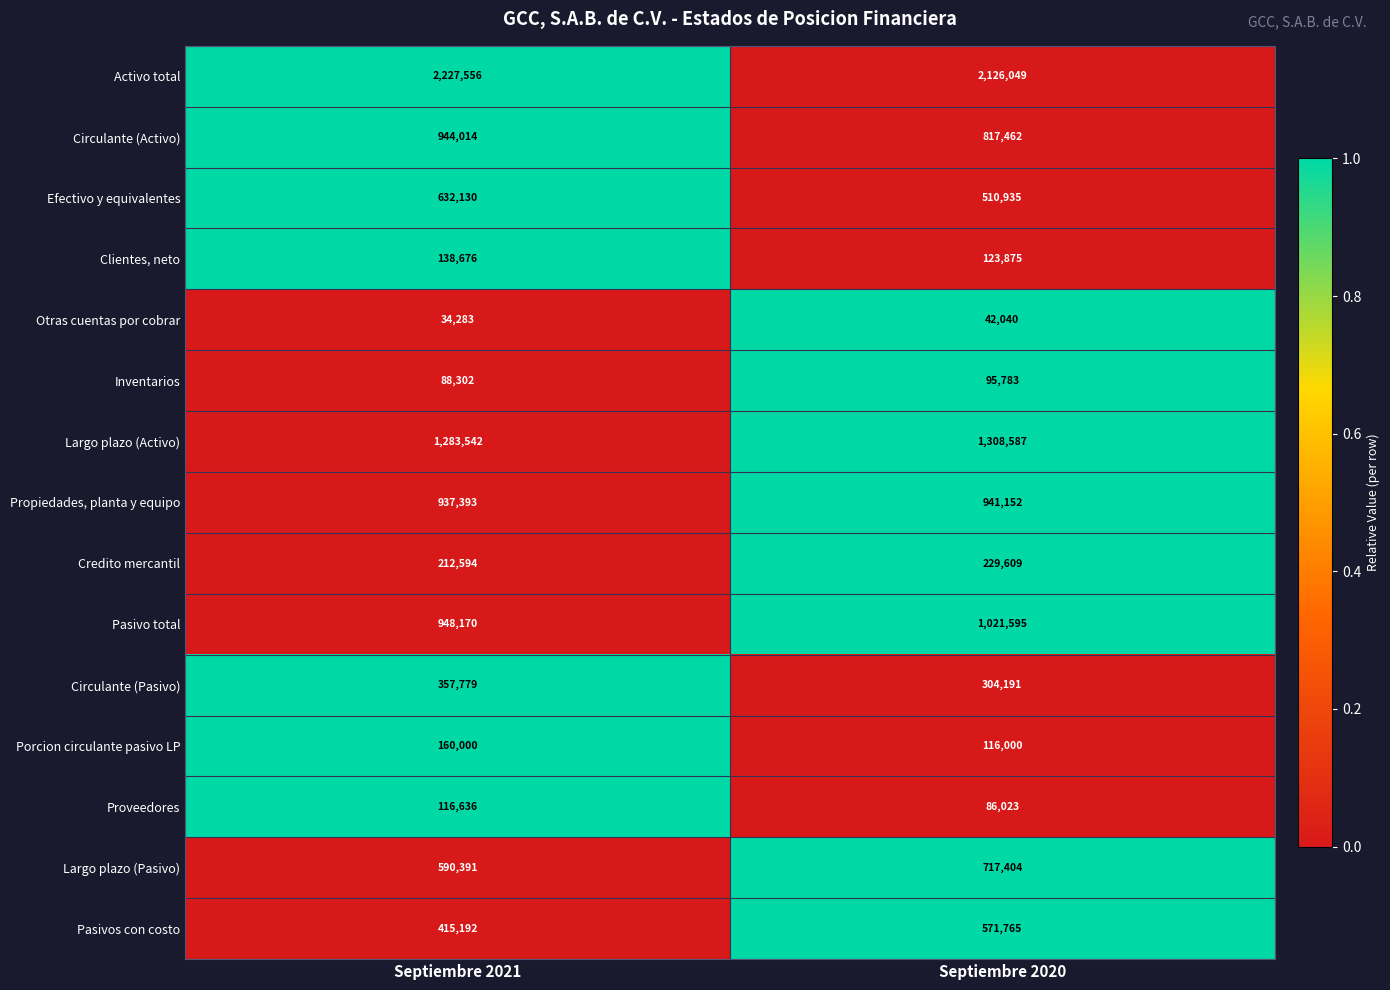

How many values in the Propiedades, planta y equipo series are below 941152?

1